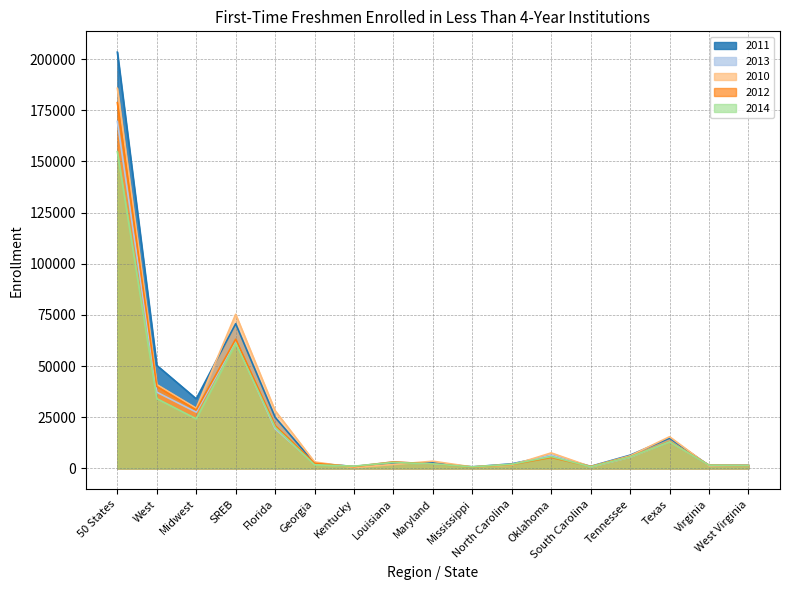

Which series has the largest range (max minus min)?

2011